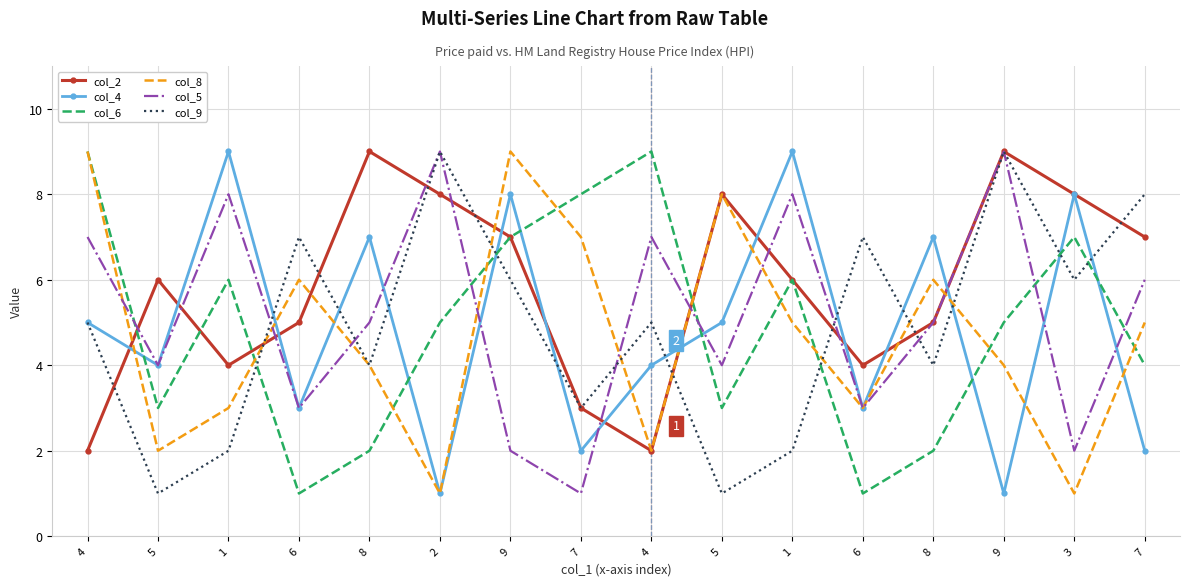

How many values in the col_4 series are below 5?

8